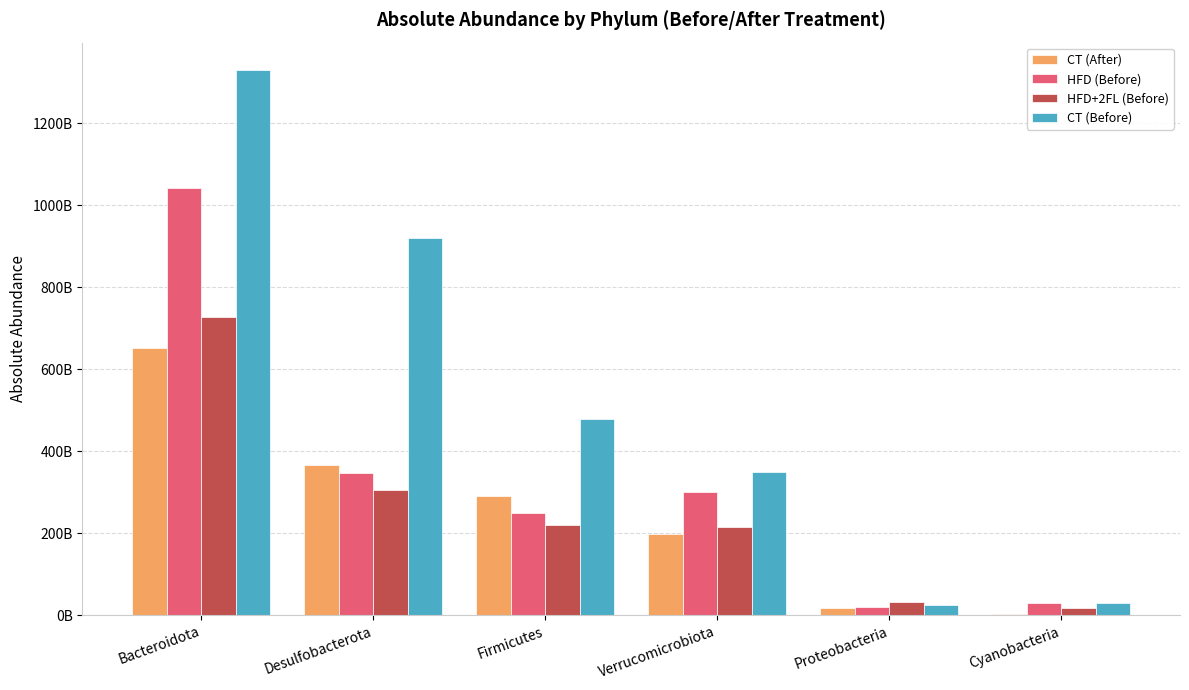

Reading left to right, list all the values displayed in this chart.

CT (After): Bacteroidota=651399255031.6	Desulfobacterota=366564145128.2	Firmicutes=291686720665.1	Verrucomicrobiota=199155552609.0	Proteobacteria=16989462761.7	Cyanobacteria=3798476320.6
HFD (Before): Bacteroidota=1041802660129.5	Desulfobacterota=346635736666.7	Firmicutes=250657294280.1	Verrucomicrobiota=301114099470.3	Proteobacteria=20030918931.1	Cyanobacteria=31118298741.1
HFD+2FL (Before): Bacteroidota=728440030265.5	Desulfobacterota=306146910625.4	Firmicutes=219520575122.1	Verrucomicrobiota=216588832305.9	Proteobacteria=32282268008.1	Cyanobacteria=17703335526.3
CT (Before): Bacteroidota=1329806538432.1	Desulfobacterota=920350380220.4	Firmicutes=479057588250.7	Verrucomicrobiota=350338993855.7	Proteobacteria=25082578320.6	Cyanobacteria=28939086168.0